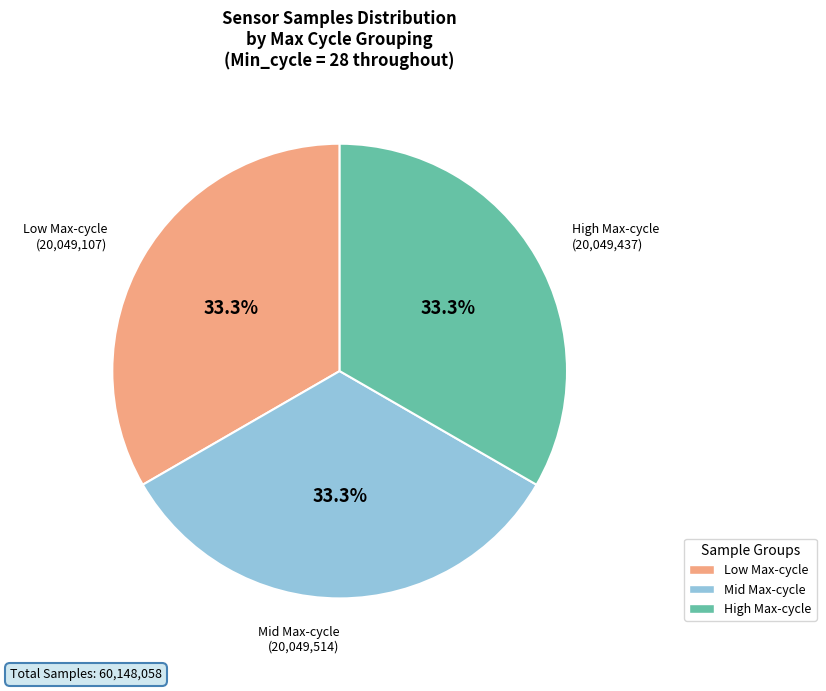

Is Low Max-cycle the majority of the pie?

No